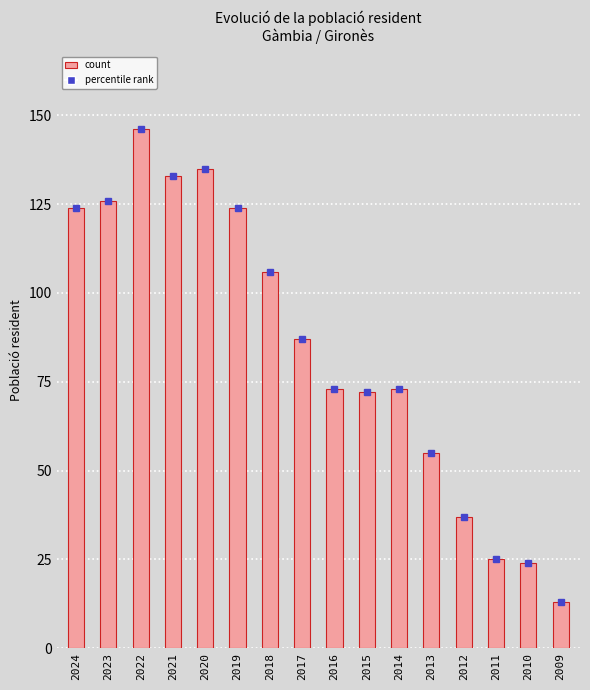

How many bars are there in total?

16